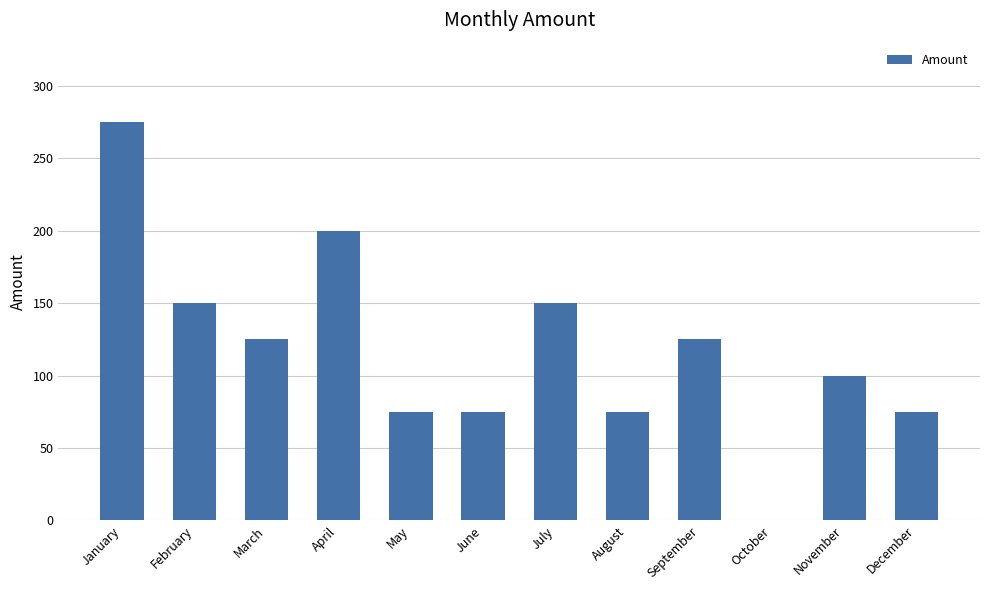

What is the sum of all values?

1425